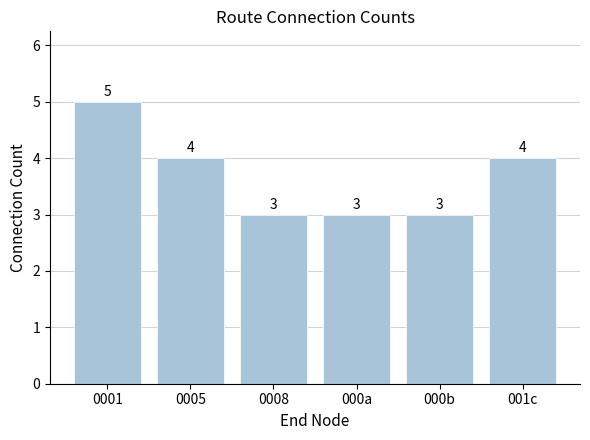

Where does the data first go above 4?

0001